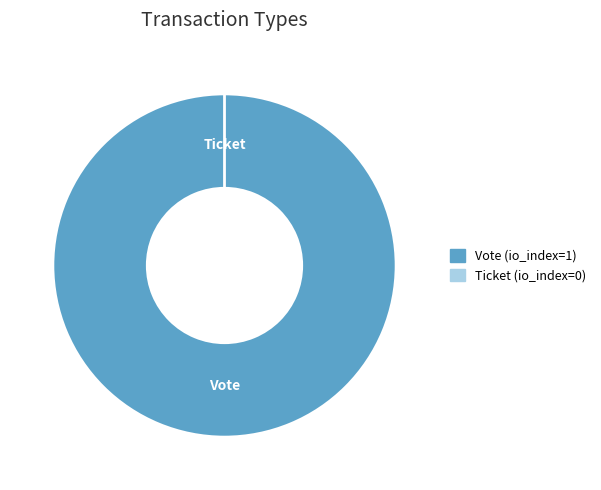

Which category has the smallest portion of the pie?

Ticket